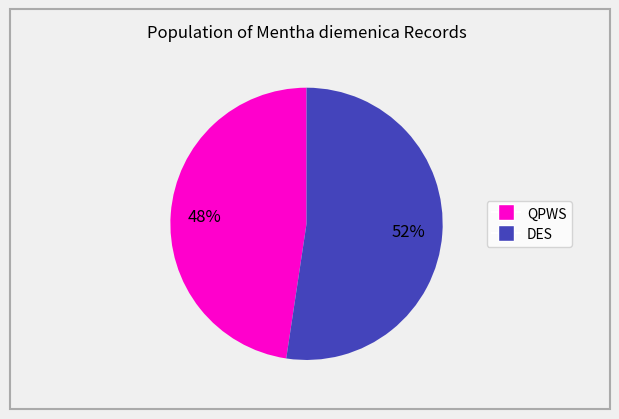

To the nearest percent, what is the combined percentage of QPWS and DES?

100%